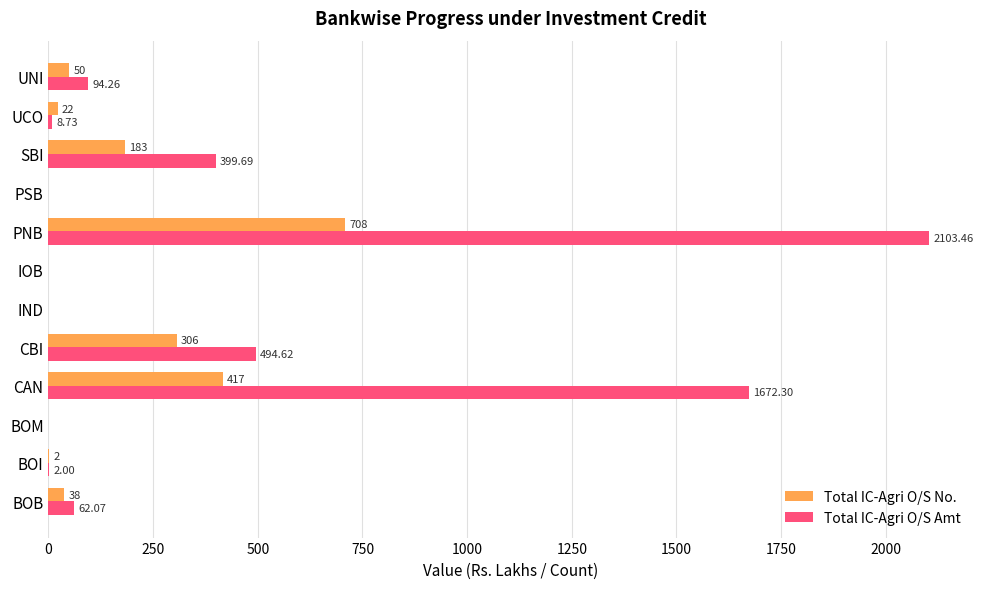

Which category has the highest value in the Total IC-Agri O/S No. series?

PNB